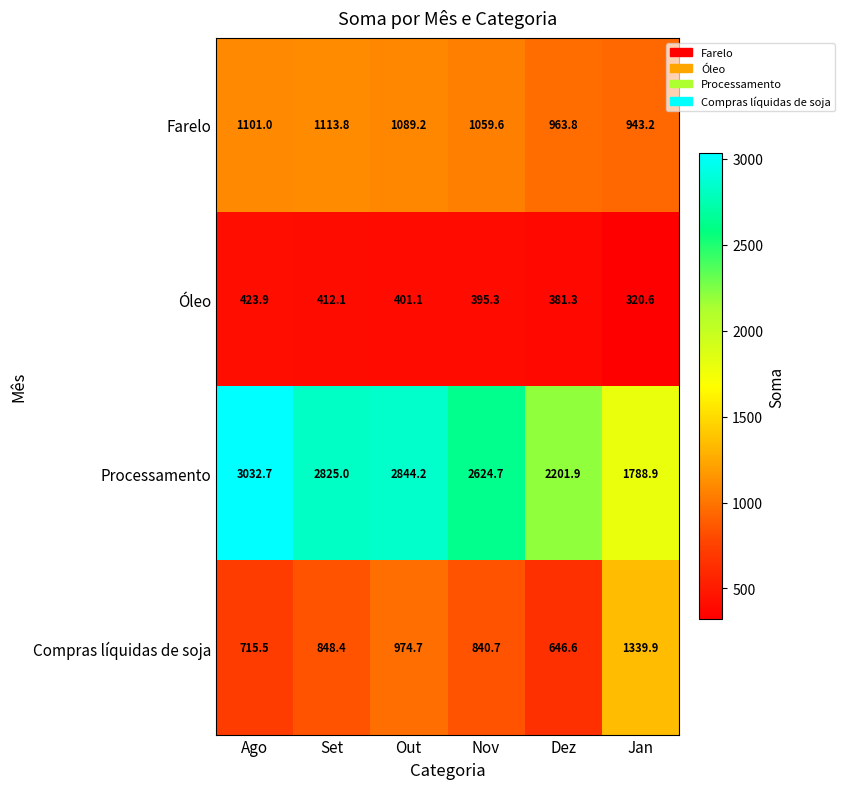

True or false: Compras líquidas de soja has a value of 1447.0 at Set.

False